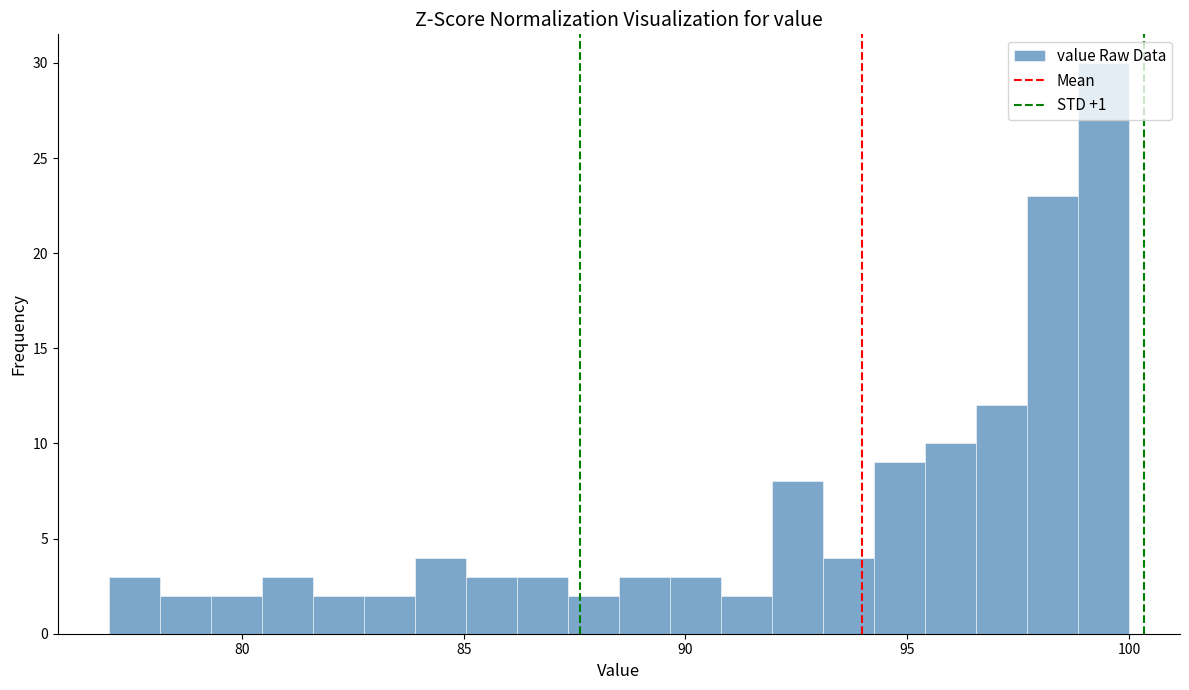

Read against the x-axis, roughly where is the centre of the tallest bar?

99.5